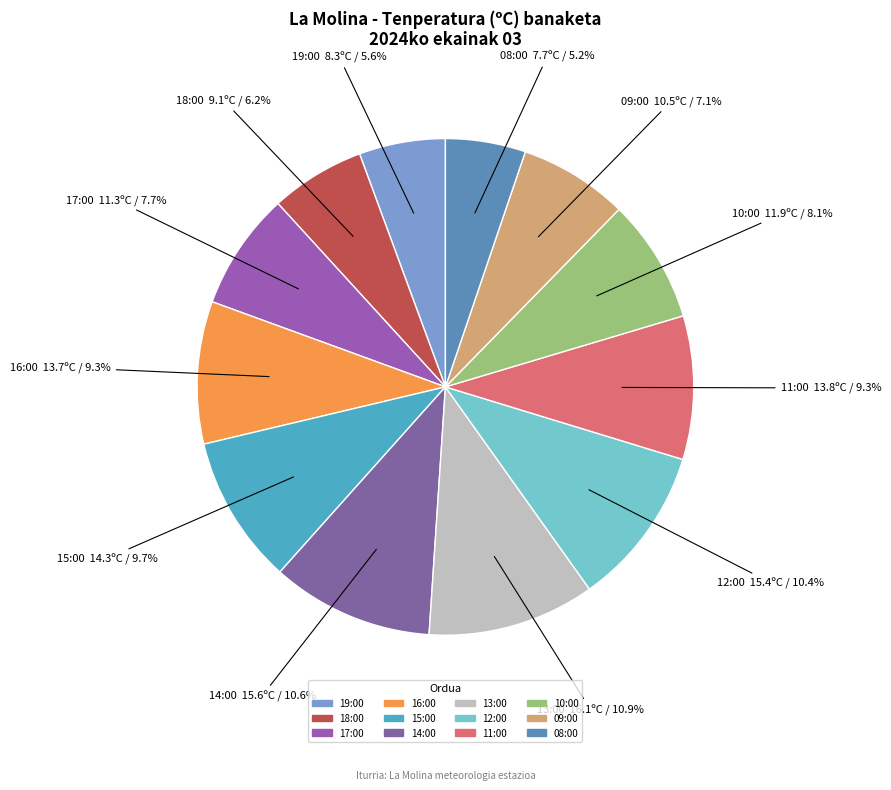

How many segments does this pie chart have?

12